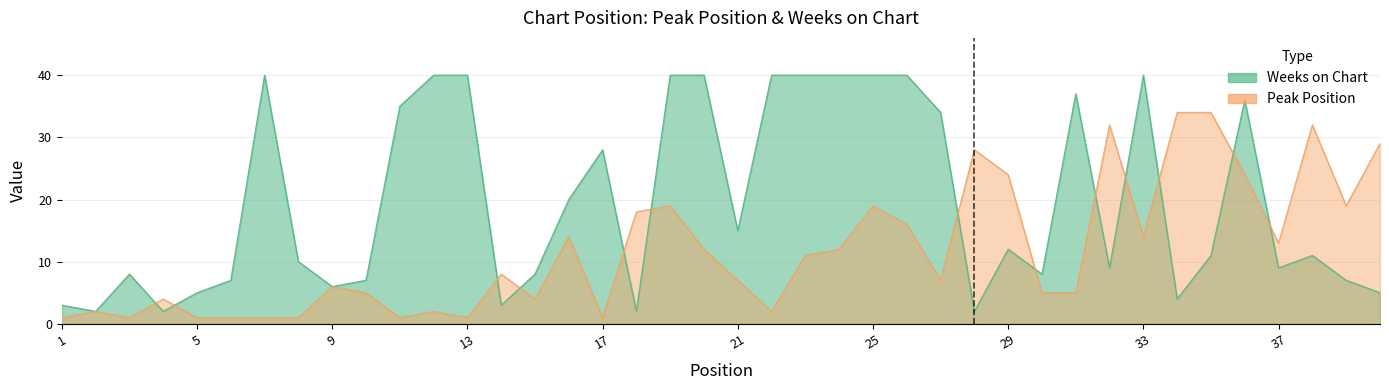

Reading right to left, extract all data points from this chart.

Peak Position: 29	19	32	13	24	34	34	14	32	5	5	24	28	7	16	19	12	11	2	7	12	19	18	1	14	4	8	1	2	1	5	6	1	1	1	1	4	1	2	1
Weeks on Chart: 5	7	11	9	36	11	4	40	9	37	8	12	2	34	40	40	40	40	40	15	40	40	2	28	20	8	3	40	40	35	7	6	10	40	7	5	2	8	2	3